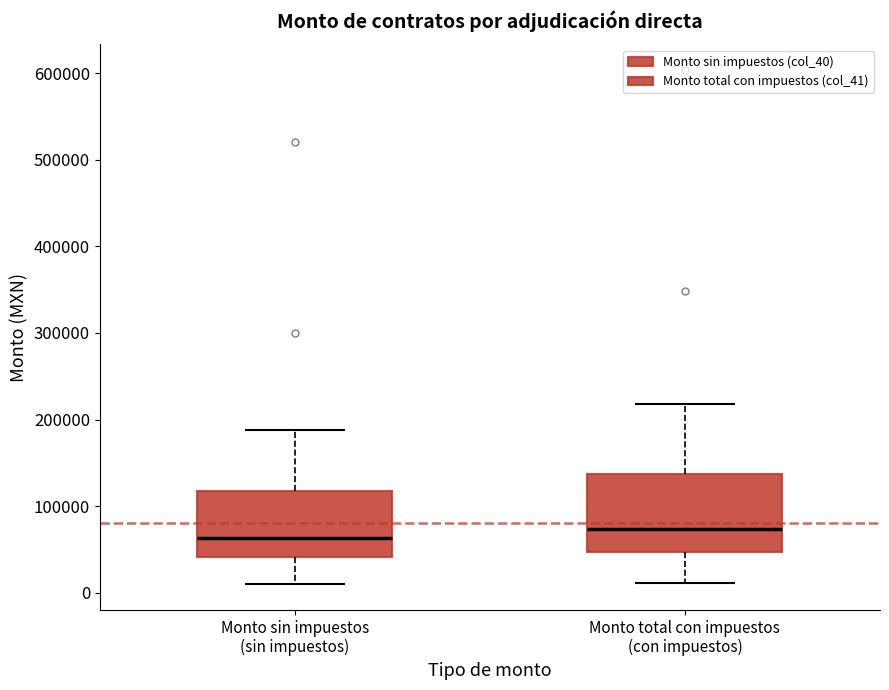

Reading left to right, transcribe this box plot: for each box, give where its median line is, the range the box spans, and where its two whiskers end, as read against the y-axis. The values are not printed on the chart, so give them approximately, as read against the axis.

Monto sin impuestos (sin impuestos): median 60000, box 40000 to 120000, whiskers 10000 to 190000
Monto total con impuestos (con impuestos): median 70000, box 50000 to 140000, whiskers 10000 to 220000